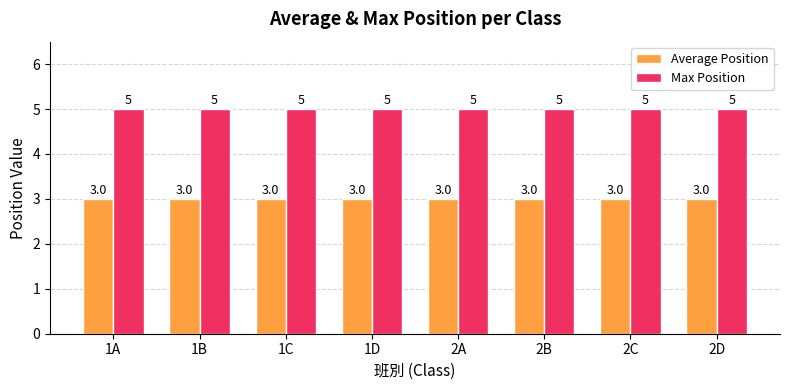

How many groups of bars are there?

8